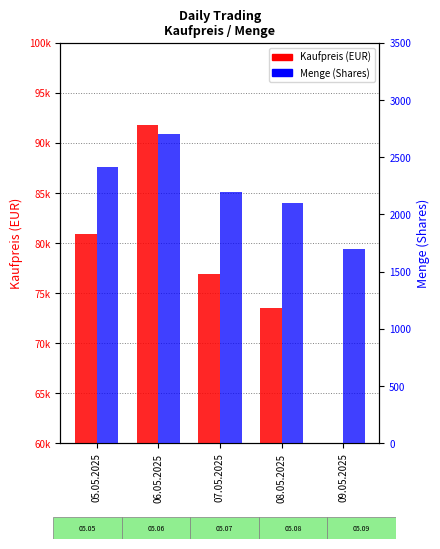

Between 09.05.2025 and 08.05.2025, which is larger?

08.05.2025